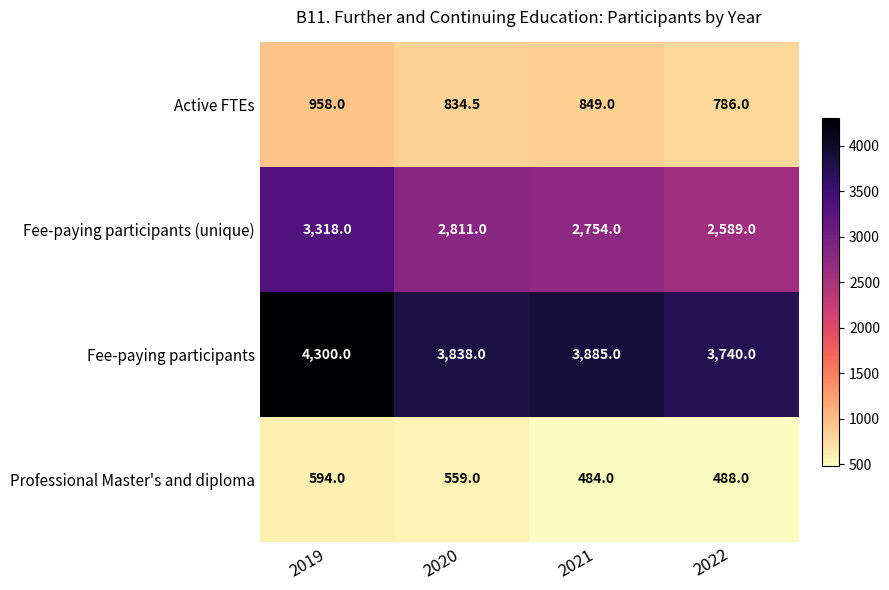

Where is Fee-paying participants nearest to the value 4020?

2021